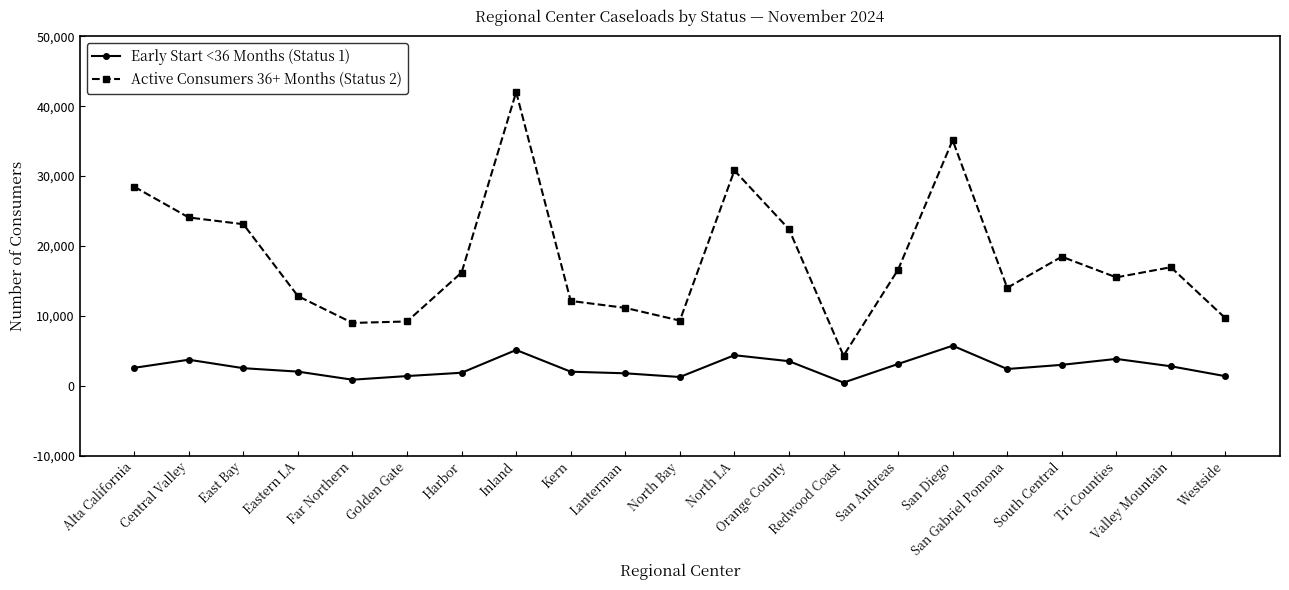

How many categories are shown in the chart?

21